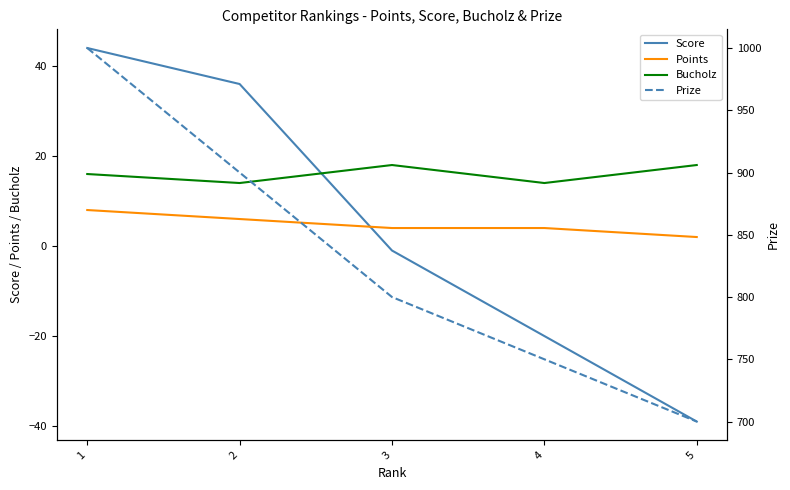

Reading left to right, extract all data points from this chart.

Score: 1=44	2=36	3=-1	4=-20	5=-39
Points: 1=8	2=6	3=4	4=4	5=2
Bucholz: 1=16	2=14	3=18	4=14	5=18
Prize: 1=1000	2=900	3=800	4=750	5=700